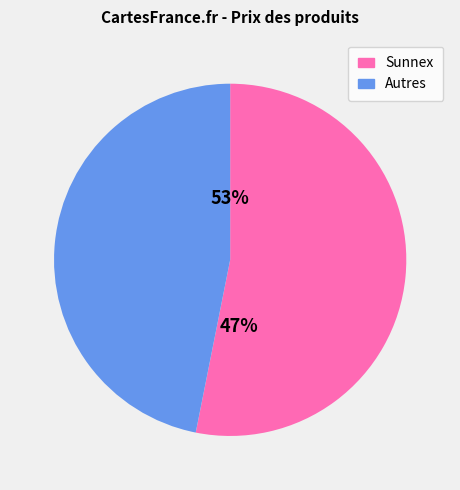

Does 10535 account for over 50% of the chart?

No